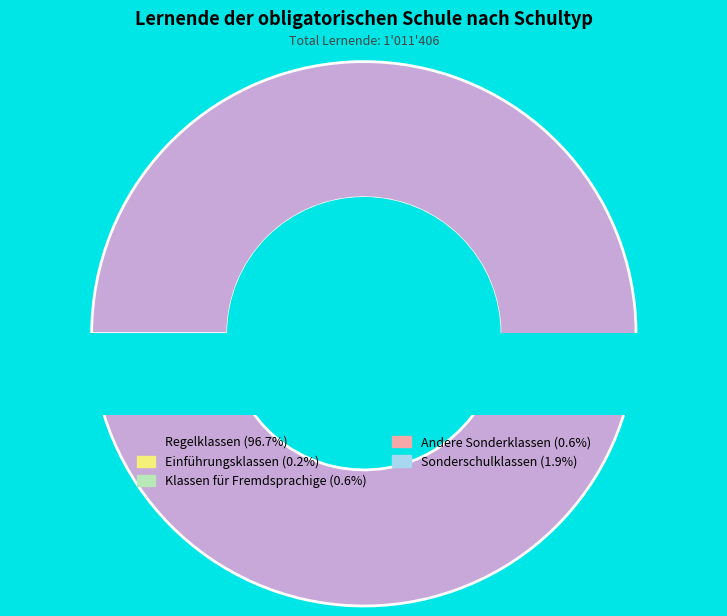

Rank the categories by value from lowest to highest.

Einführungsklassen, Klassen für Fremdsprachige, Andere Sonderklassen, Sonderschulklassen, Regelklassen